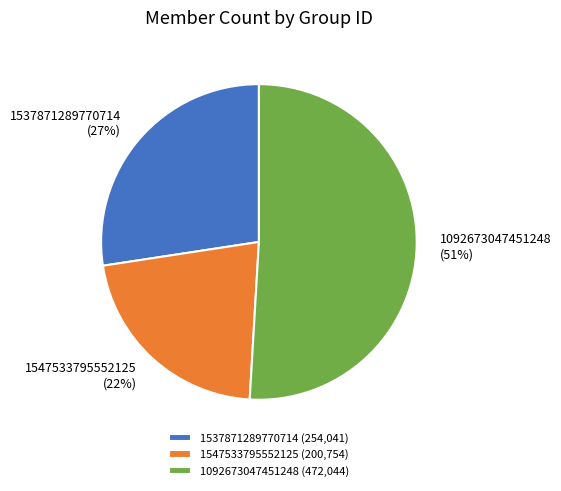

To the nearest percent, what is the difference between the 1092673047451248 and 1547533795552125 slice percentages?

29%